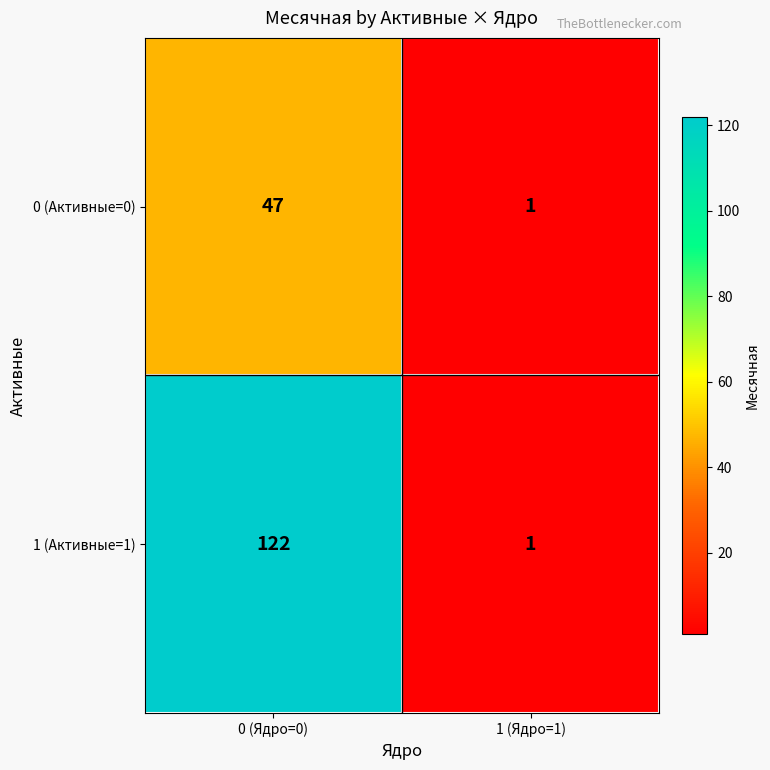

Which label corresponds to the smallest value in the chart?

1 (Ядро=1)